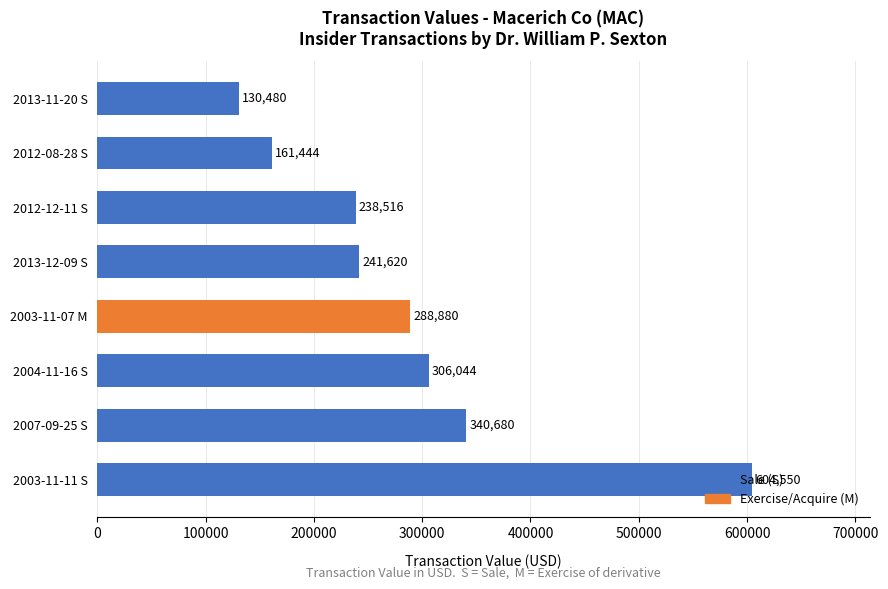

What is the change in value from 2004-11-16 S to 2013-12-09 S?

-64424